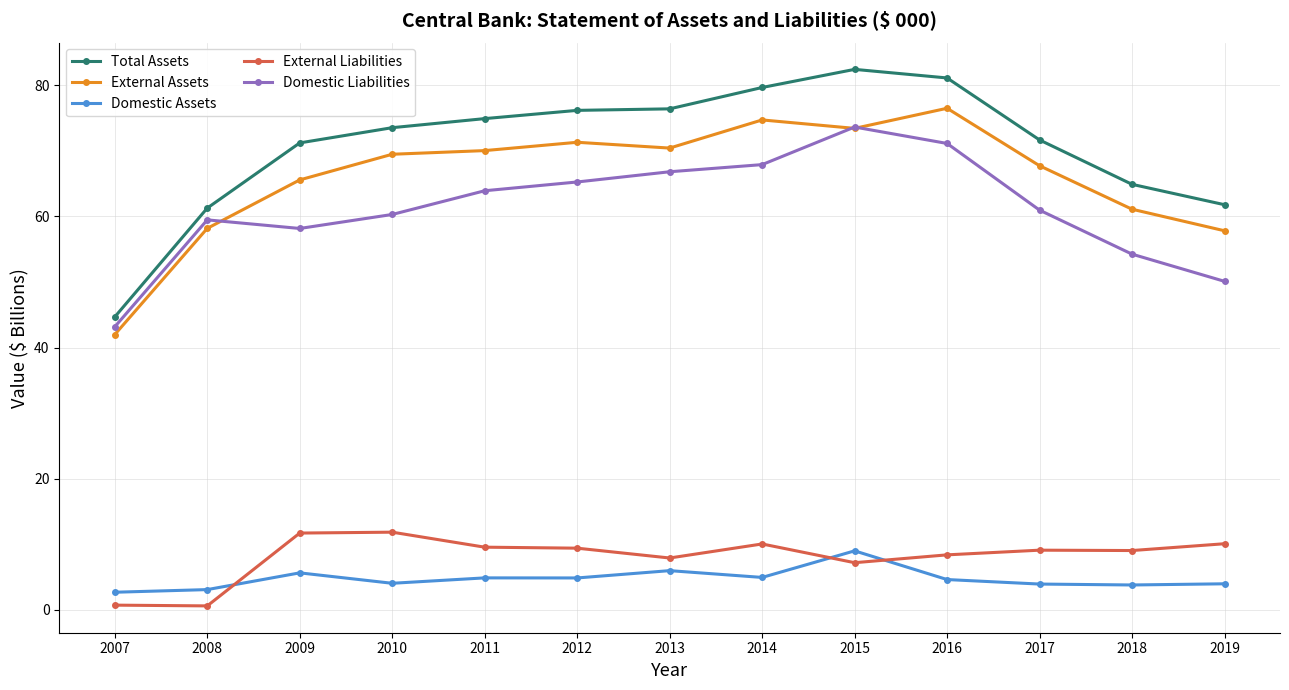

True or false: Domestic Assets and External Liabilities intersect in this chart.

True